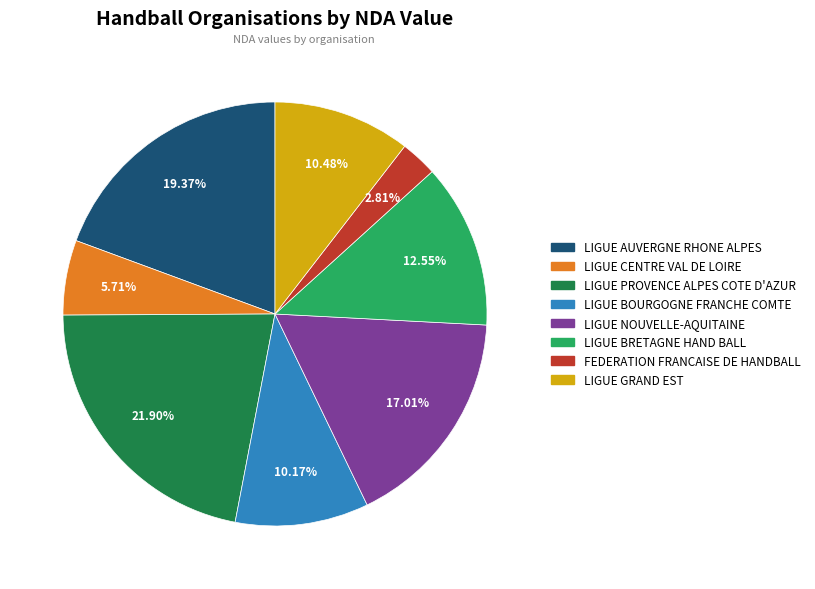

How many slices are in this pie chart?

8